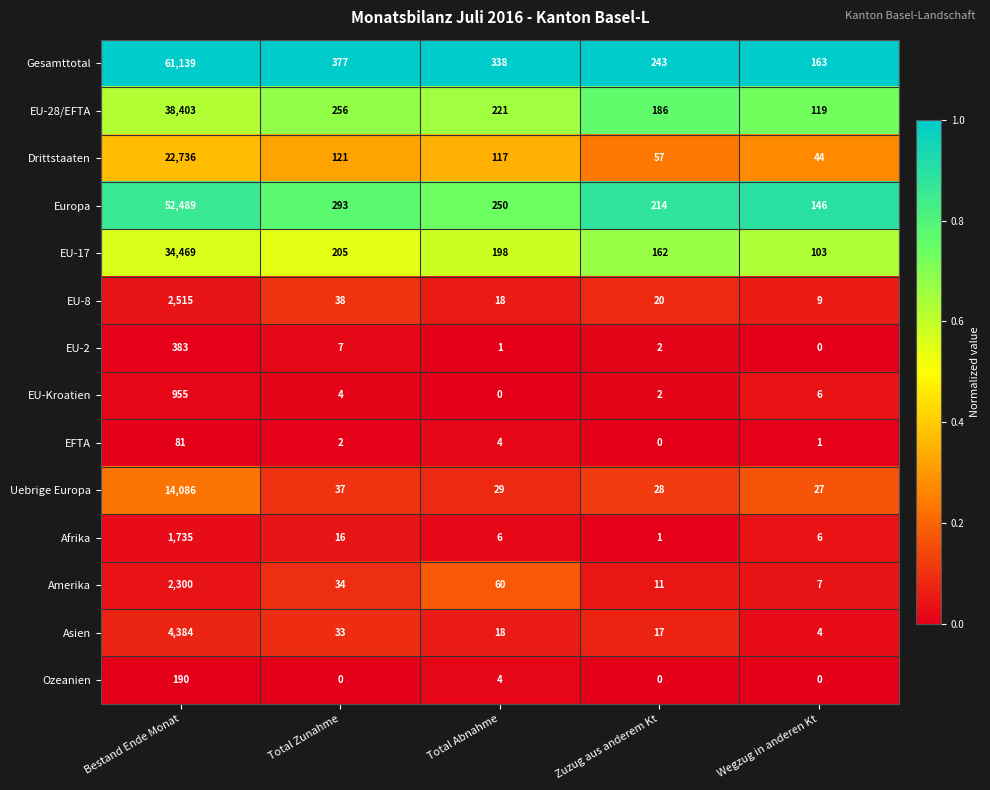

Rank the categories by Europa value from highest to lowest.

Bestand Ende Monat, Total Zunahme, Total Abnahme, Zuzug aus anderem Kt, Wegzug in anderen Kt